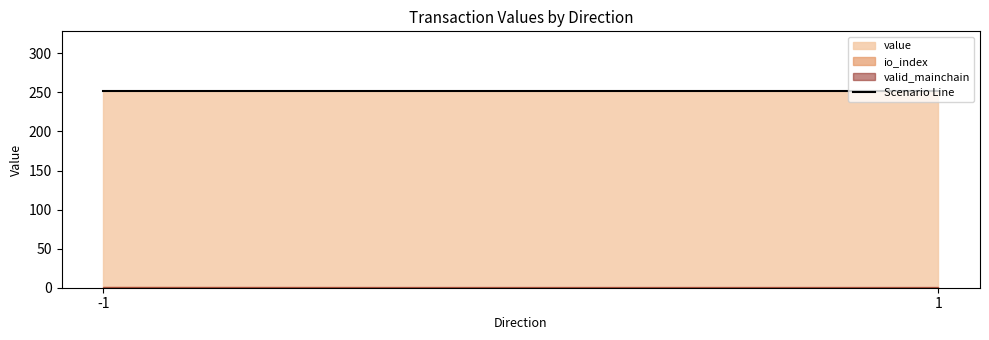

Reading left to right, transcribe all the data shown in this chart.

value: 252.4	252.4
io_index: 1.0	0.0
valid_mainchain: 1.0	1.0